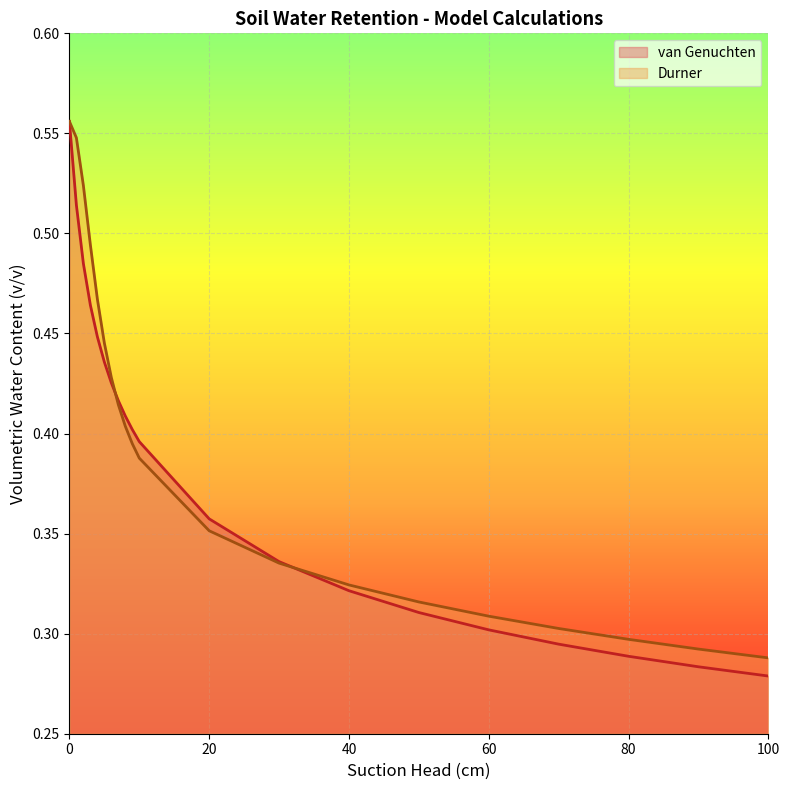

True or false: Durner has a value of 0.2 at 100.

False